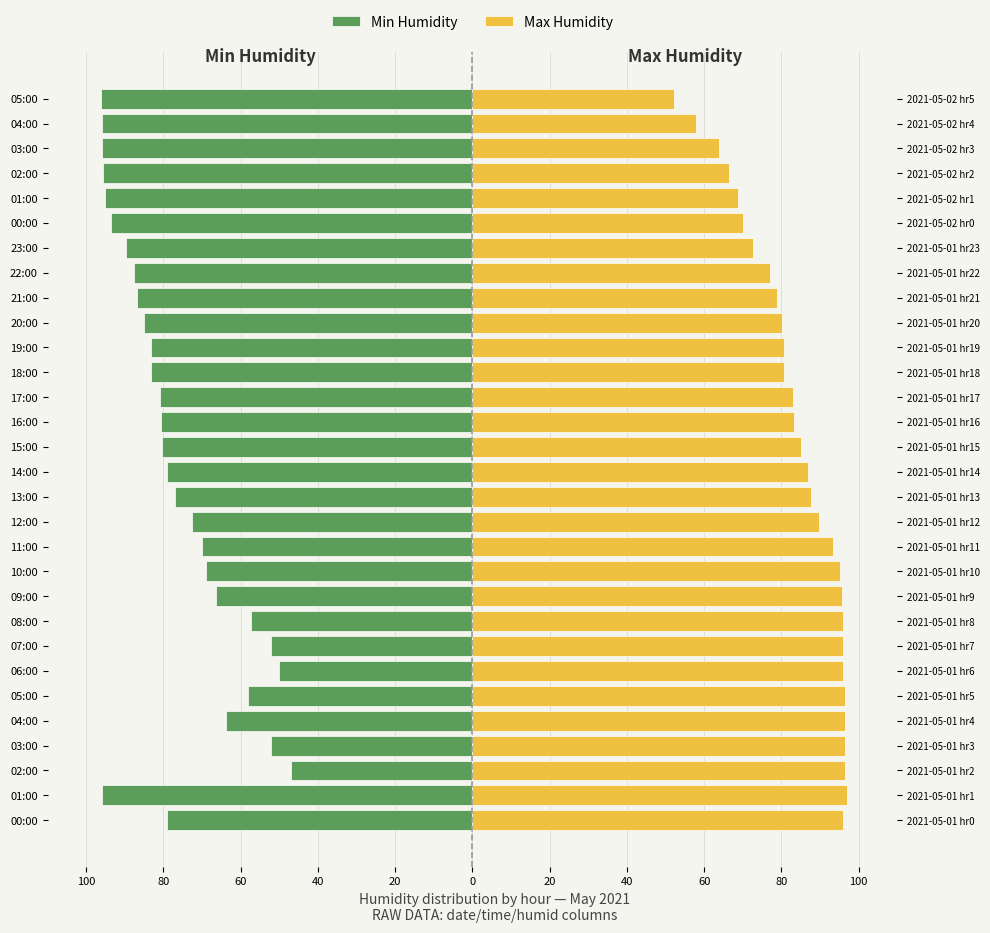

What is the approximate value of Min Humidity at 17:00?

-80.8